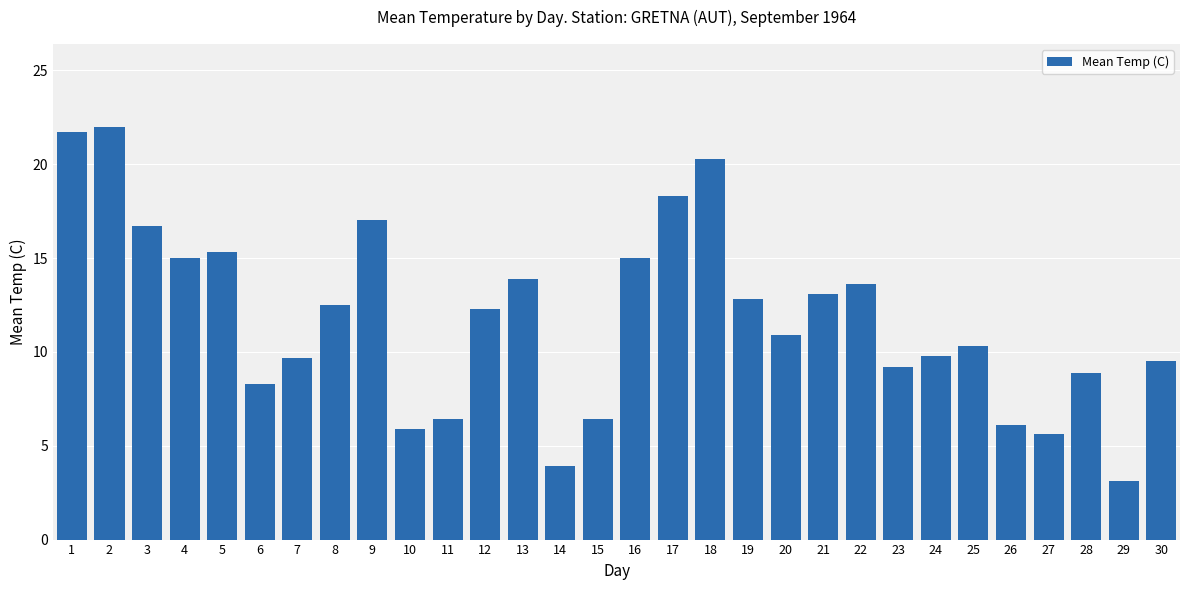

What is the sum of the values at 22 and 18?

33.9